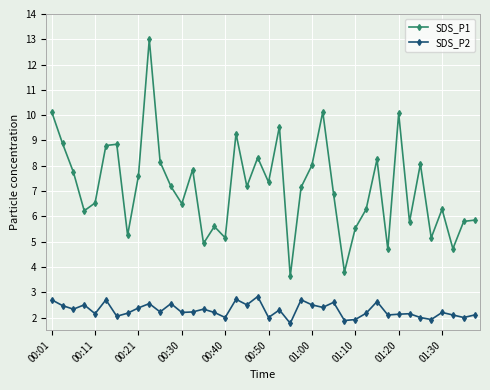

What is the value of the SDS_P1 point at the 23rd from the left?

3.6